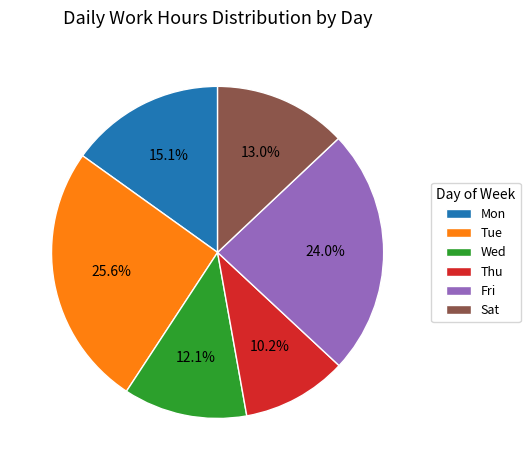

The Wed slice represents 25% of the pie. True or false?

False